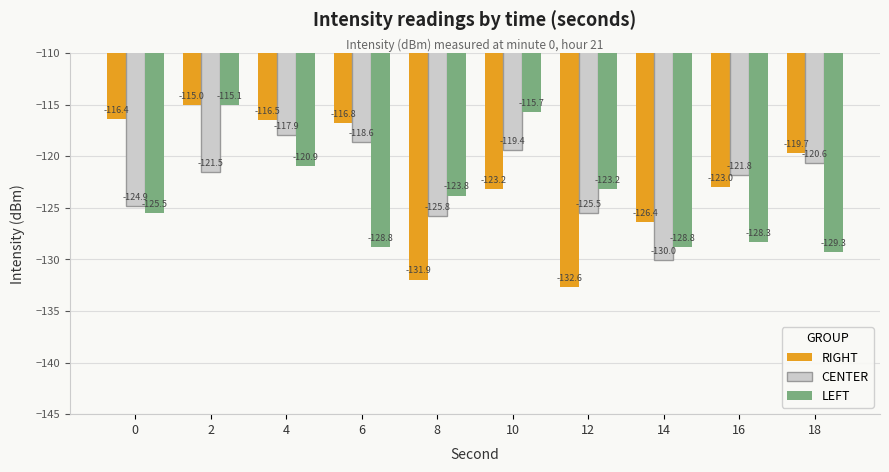

Reading right to left, list all the values displayed in this chart.

RIGHT: -119.7	-123.0	-126.4	-132.6	-123.2	-131.9	-116.8	-116.5	-115.0	-116.4
CENTER: -120.6	-121.8	-130.0	-125.5	-119.4	-125.8	-118.6	-117.9	-121.5	-124.9
LEFT: -129.3	-128.3	-128.8	-123.2	-115.7	-123.8	-128.8	-120.9	-115.1	-125.5